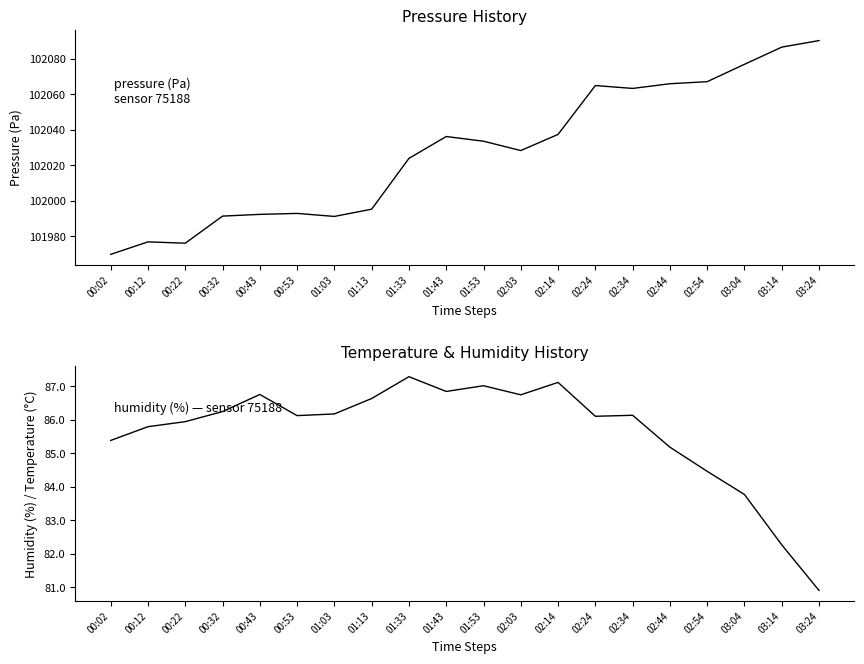

The humidity series shows 114.5 at 01:33. True or false?

False